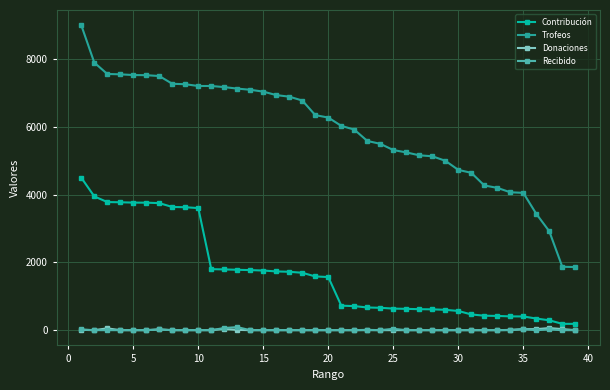

True or false: Donaciones has more than 1 points higher than both neighbors.

True